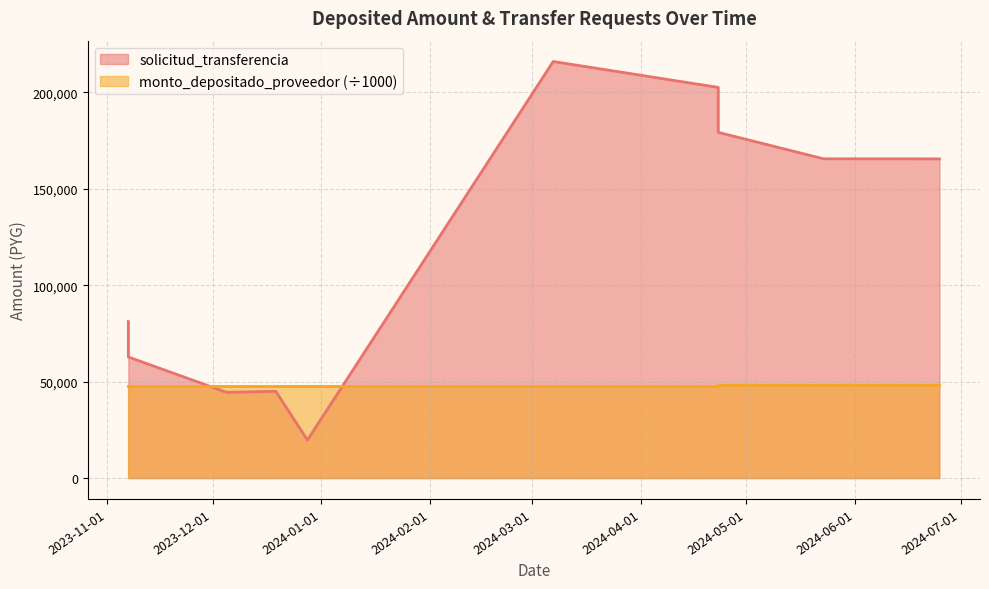

Which series ends up on top after the final intersection of monto_depositado_proveedor and solicitud_transferencia?

solicitud_transferencia